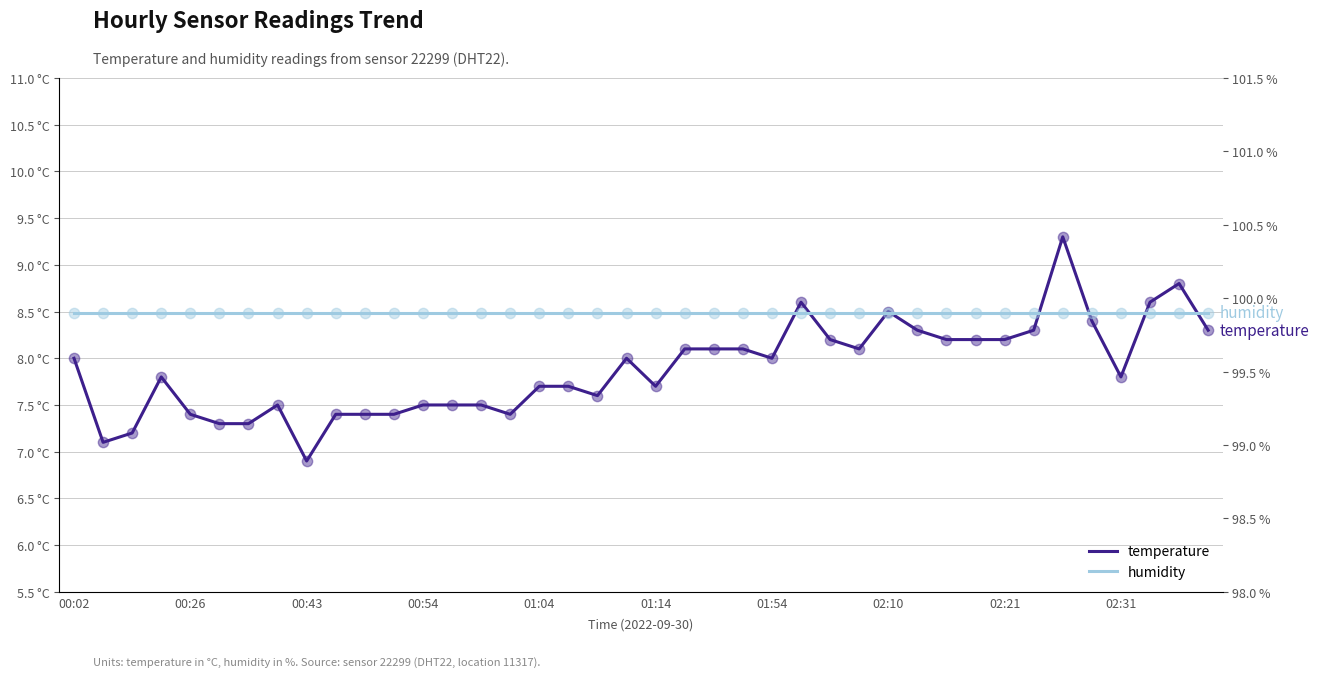

Which series has the largest total across all categories?

humidity